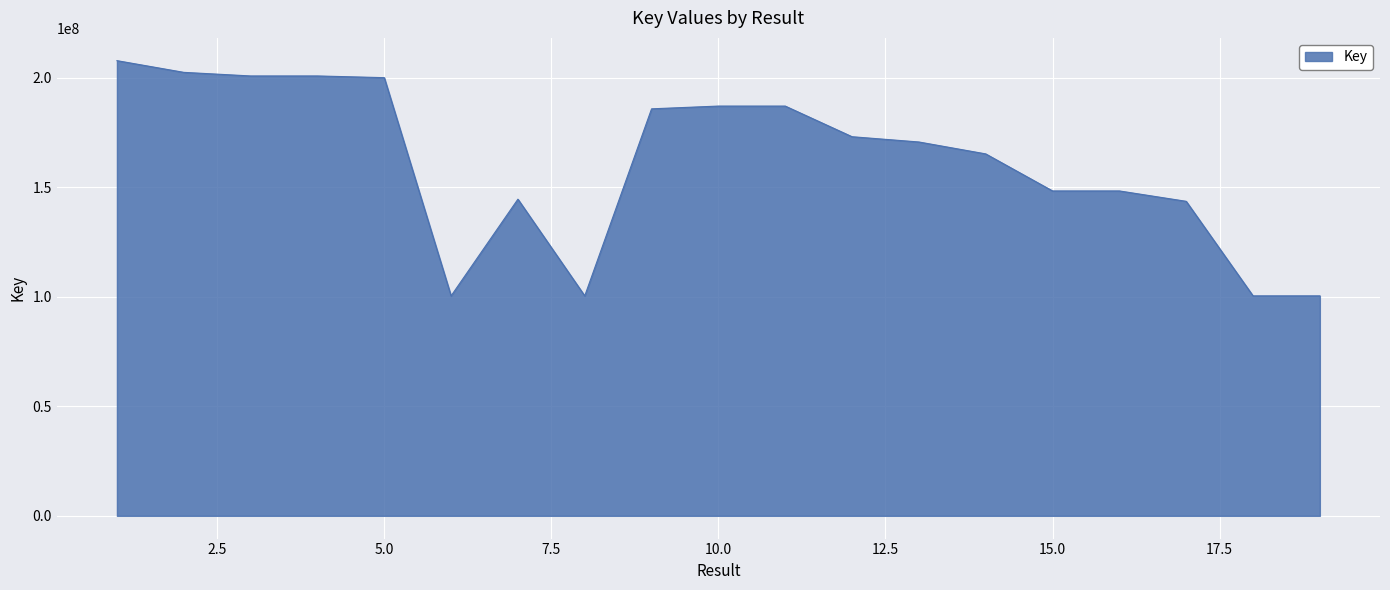

What is the difference between the maximum and minimum values?

107362886